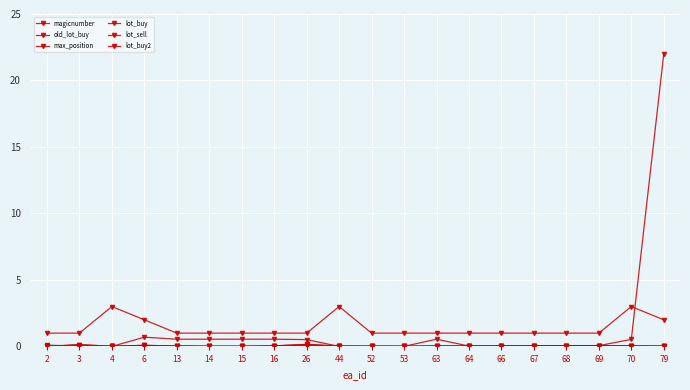

What is the difference between the second highest and second lowest values in the magicnumber series?

0.7